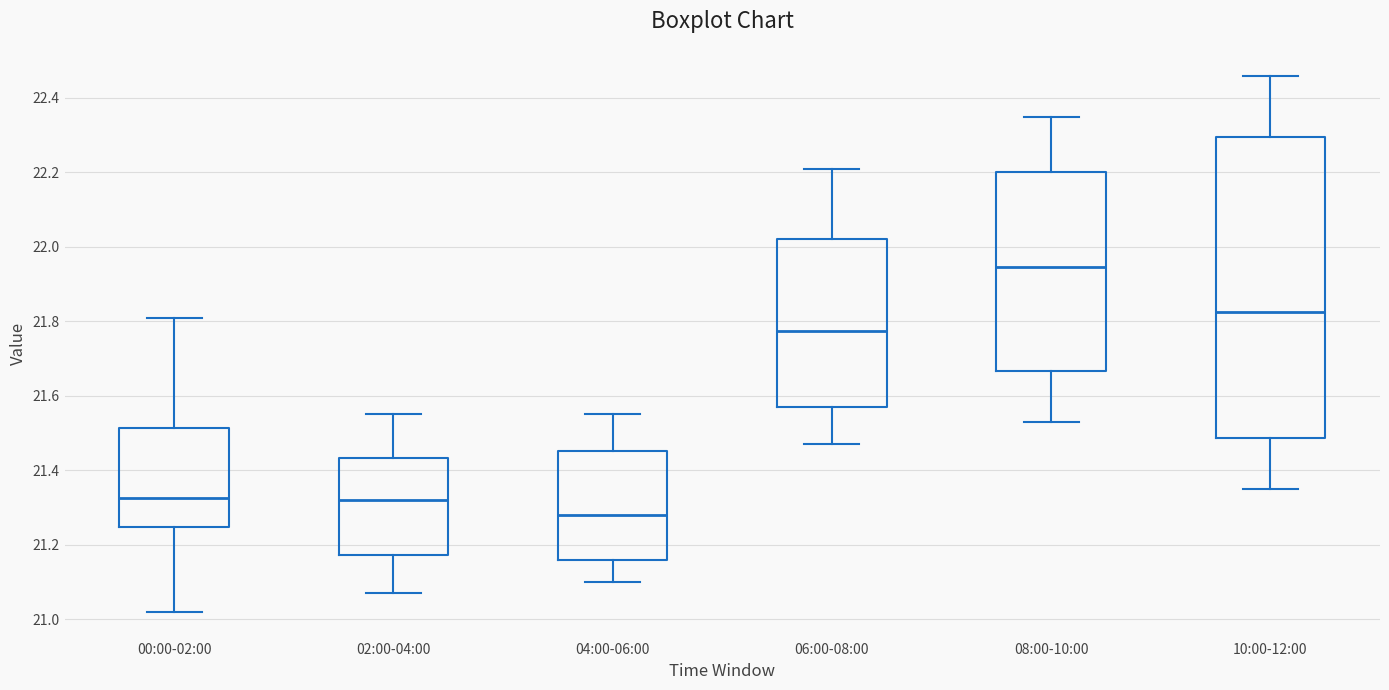

Which box is the tallest, from its lower edge to its upper edge?

10:00-12:00